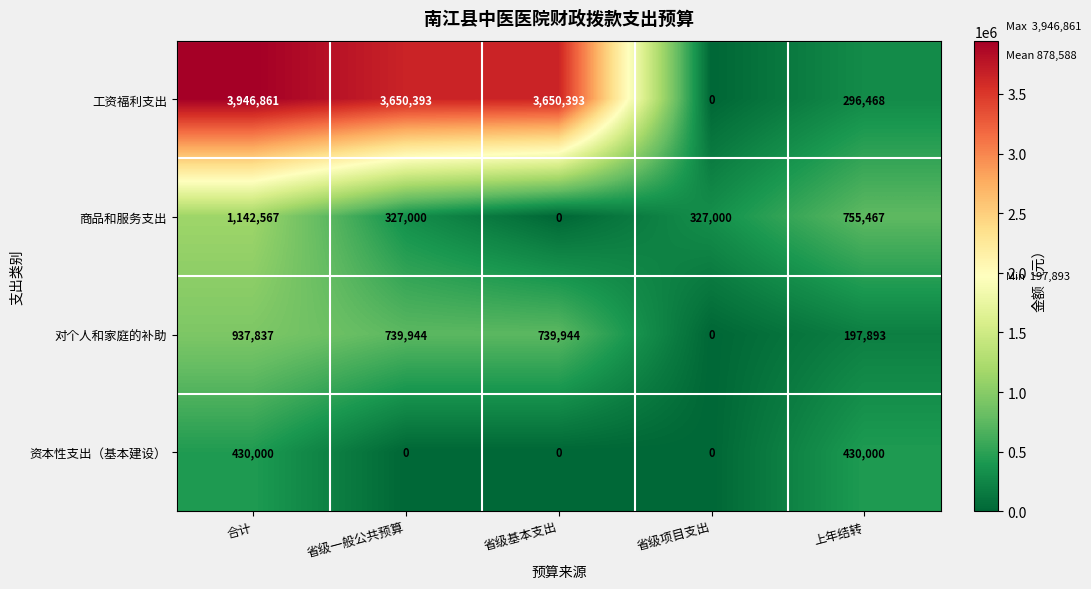

What is the sum of all 工资福利支出 values?

11544115